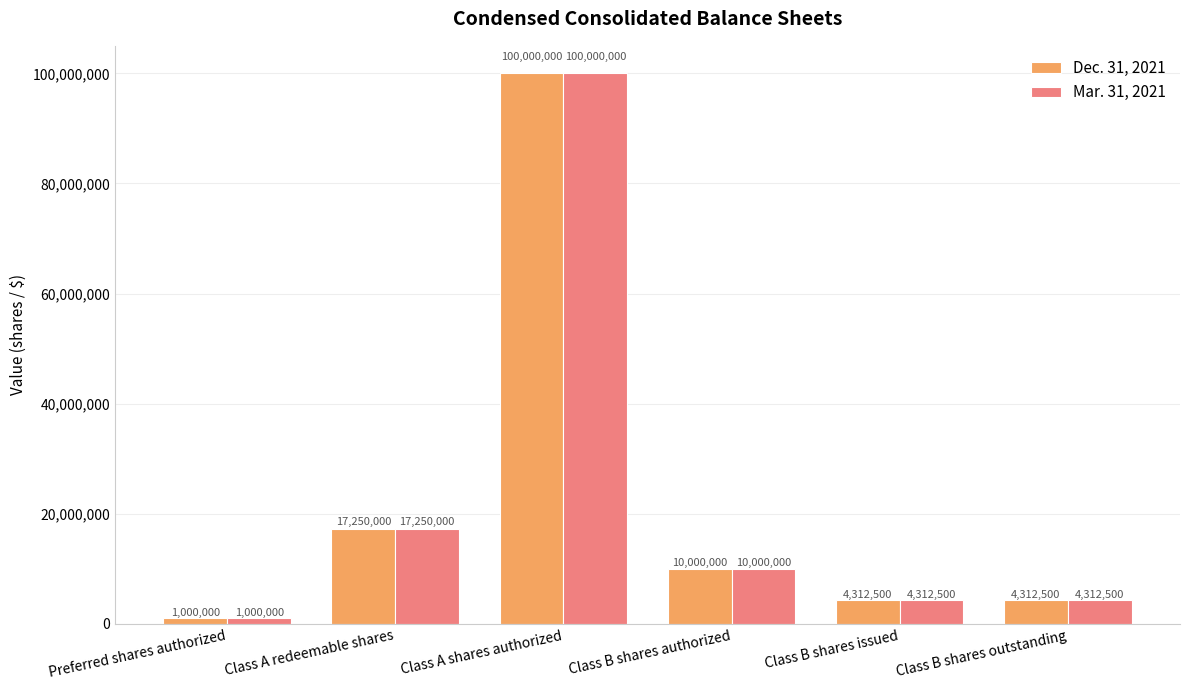

Which label corresponds to the smallest value in the chart?

Preferred shares authorized